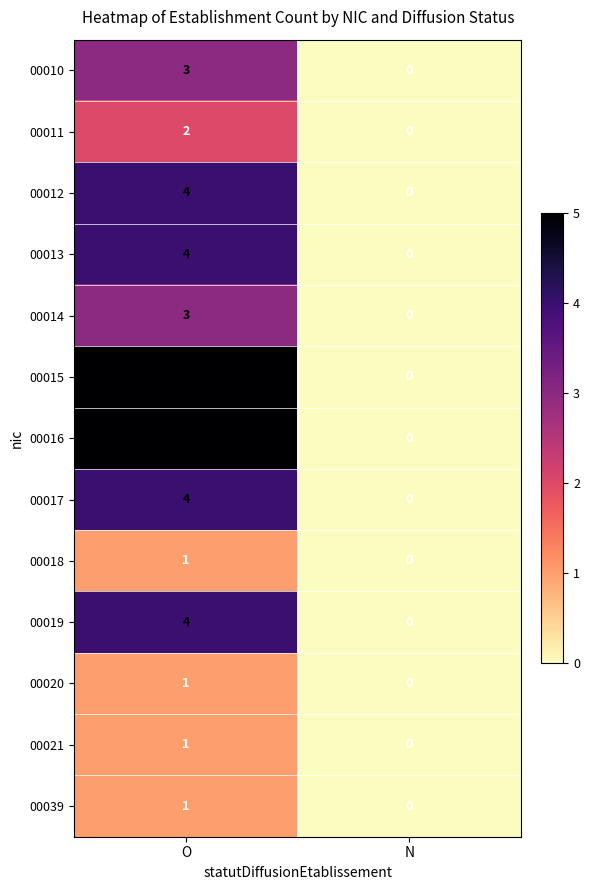

What is the sum of the 00019 values at N and O?

4